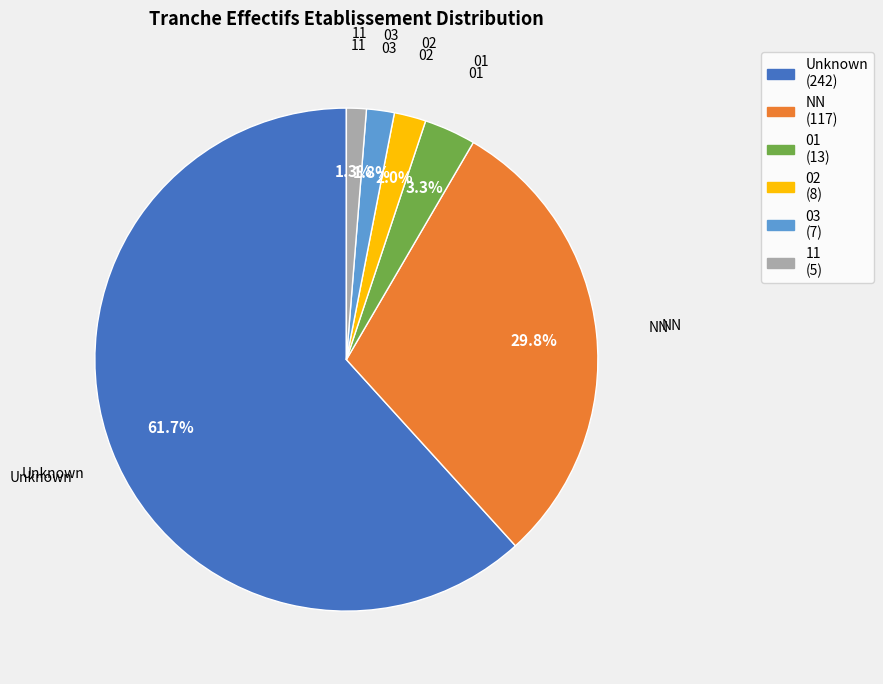

Is there a majority slice in this chart?

Yes